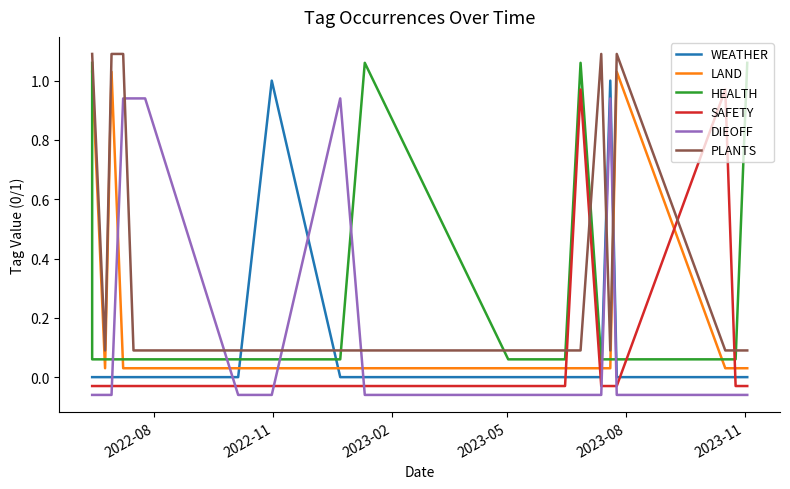

Between 2023-05 and 6, which series saw the biggest shift?

LAND